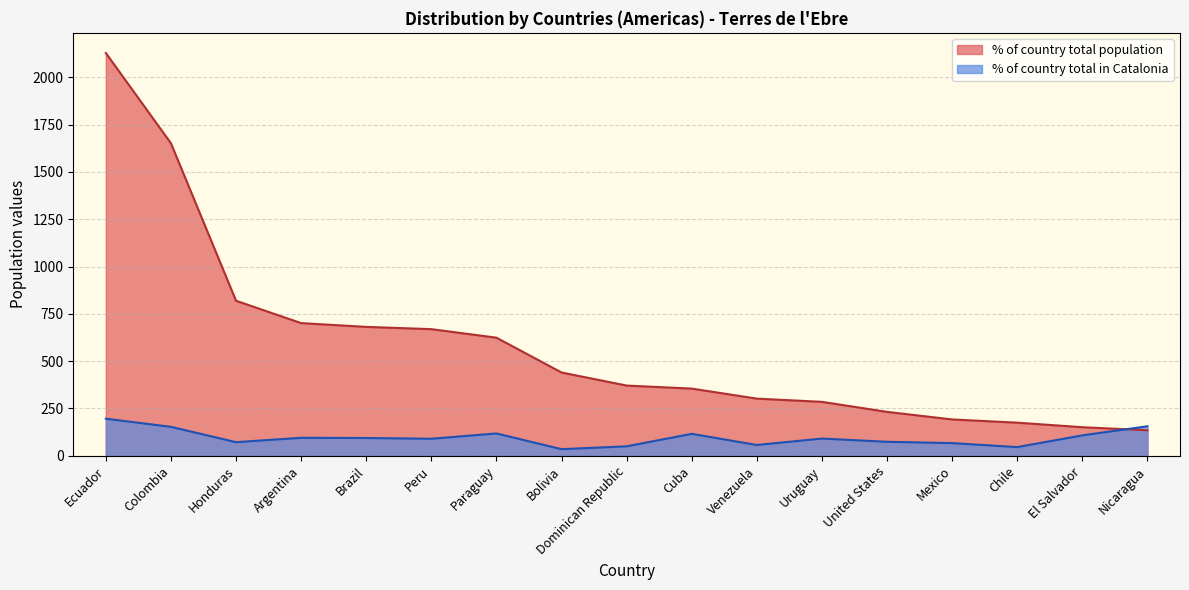

What is the total value across all series at Nicaragua?

291